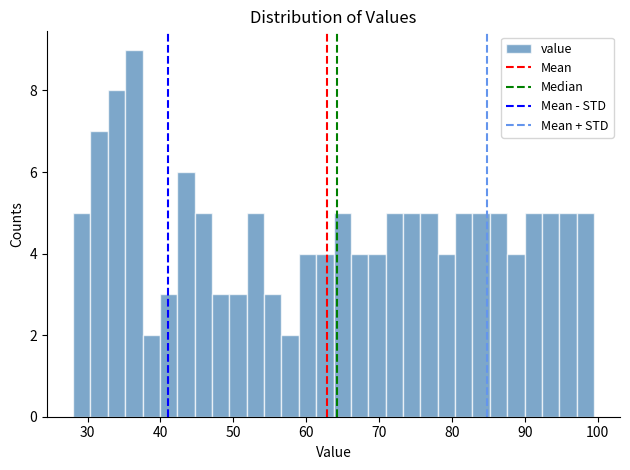

Around what value on the x-axis is the tallest bar? Give the approximate position of its centre, as read against the axis.

36